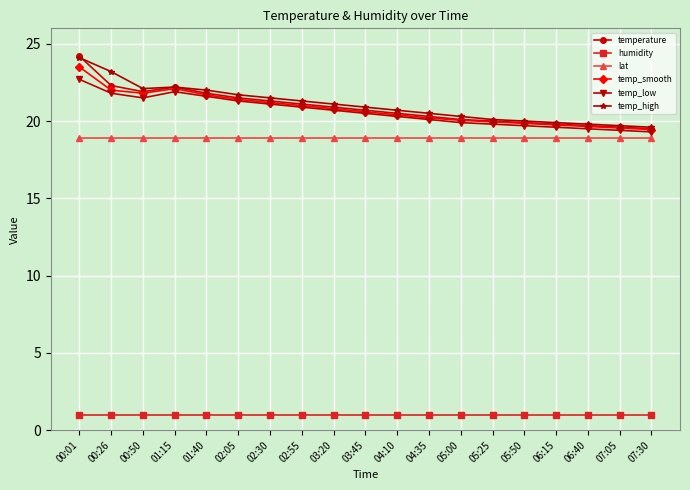

What is the average value of the temp_high series?

21.1